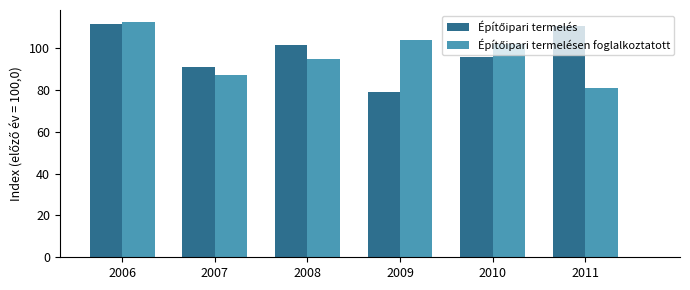

At which category is the sum across all series the highest?

2006